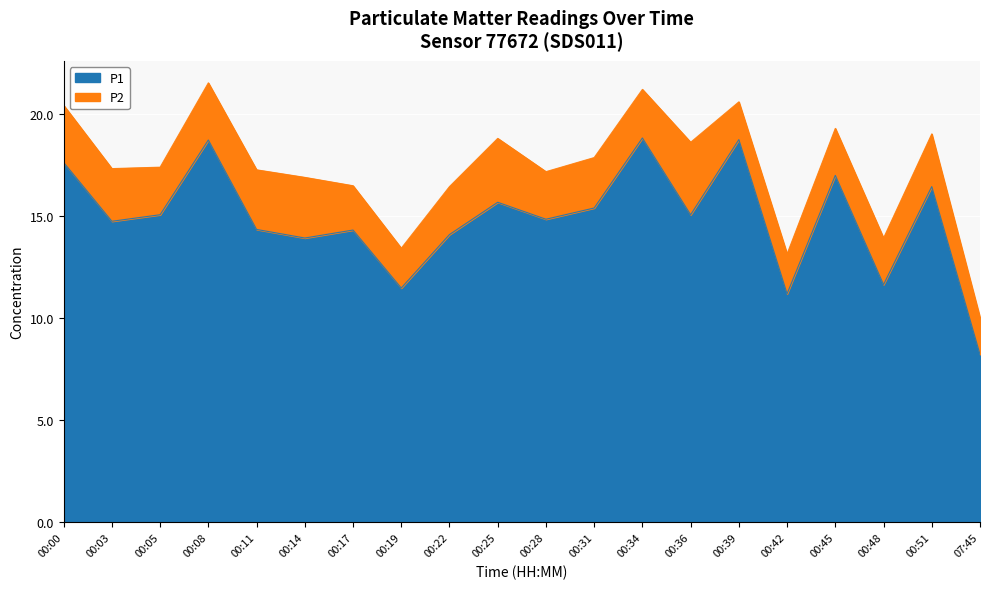

The chart shows a value of 19.2 at 00:19. True or false?

False